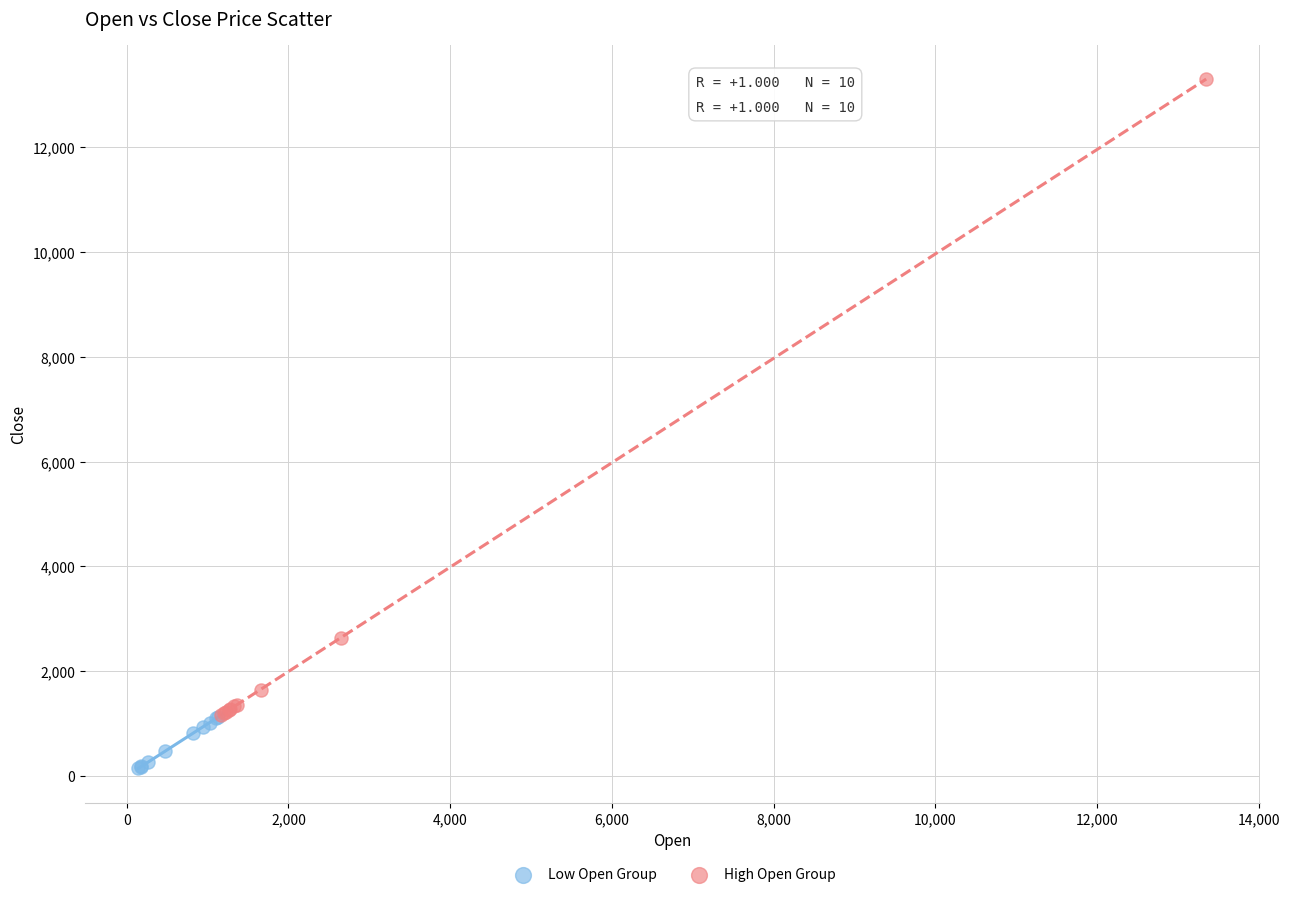

Which series reaches the minimum Y coordinate?

Low Open Group